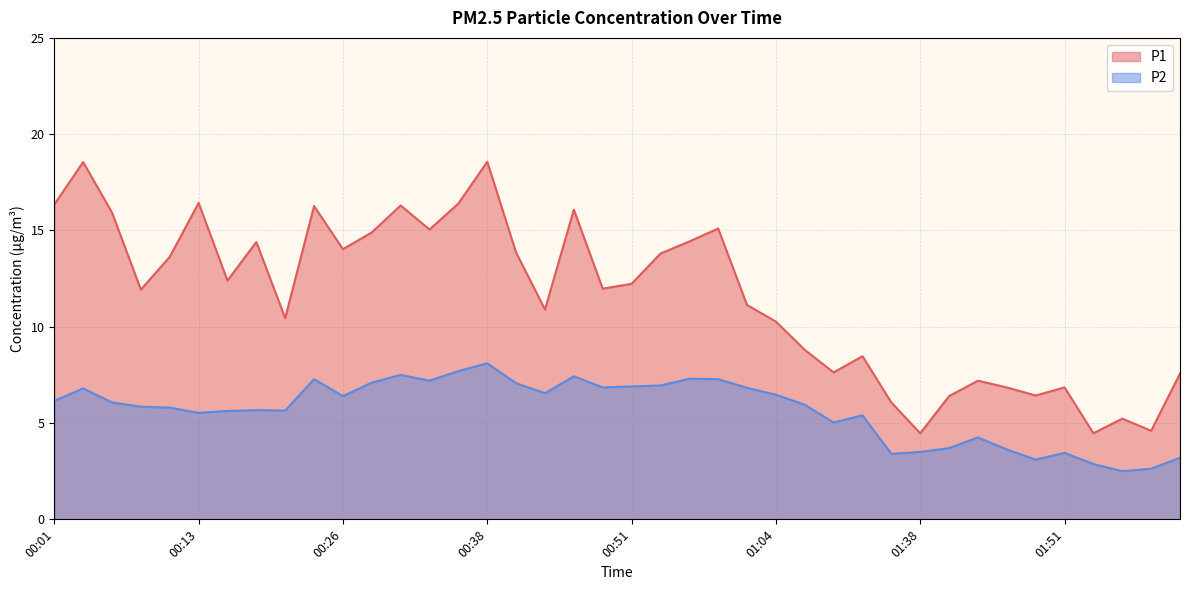

At which category is the sum across all series the highest?

00:38